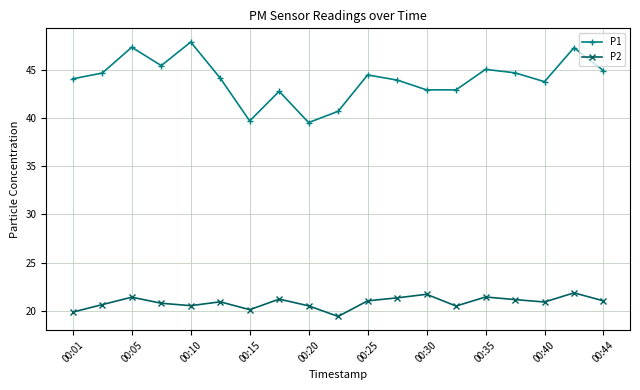

What are all the series names shown in the legend?

P1, P2